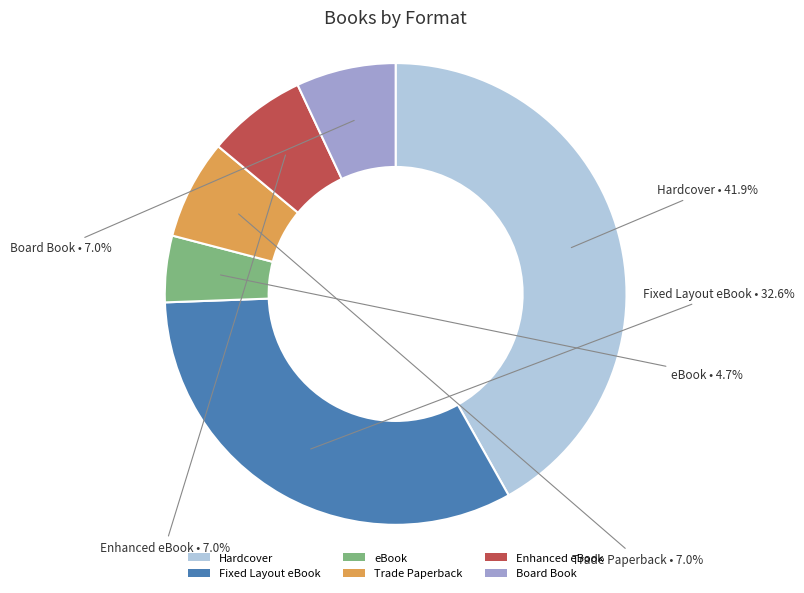

What percentage is the Board Book slice, to the nearest percent?

7%